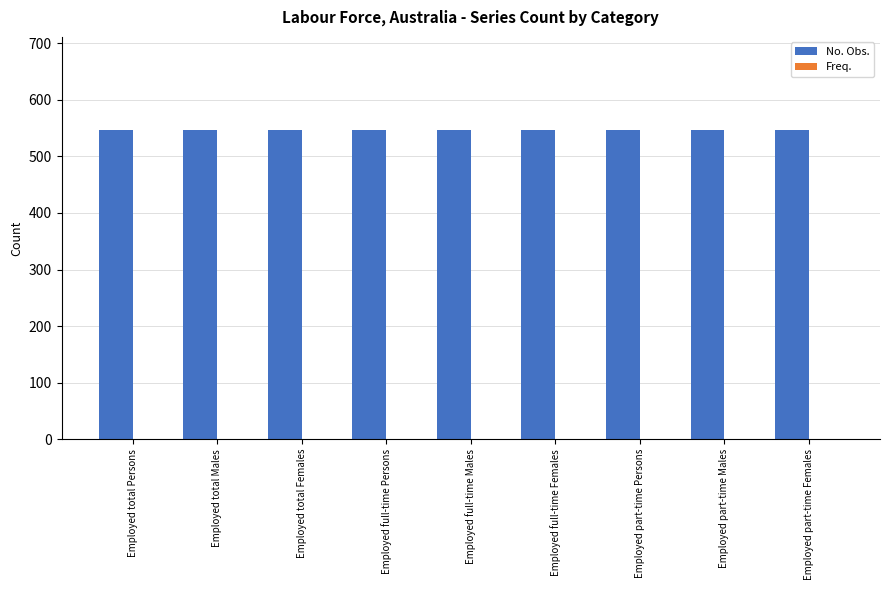

What is the maximum value shown in the chart?

547